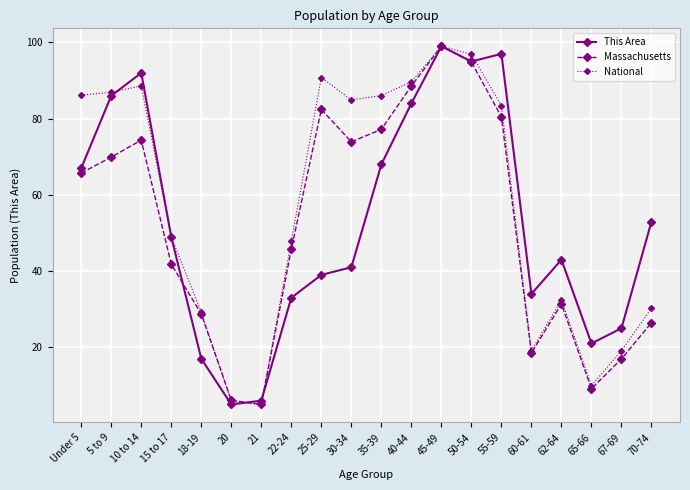

What is the sum of the This Area values at 5 to 9 and 70-74?

139.0